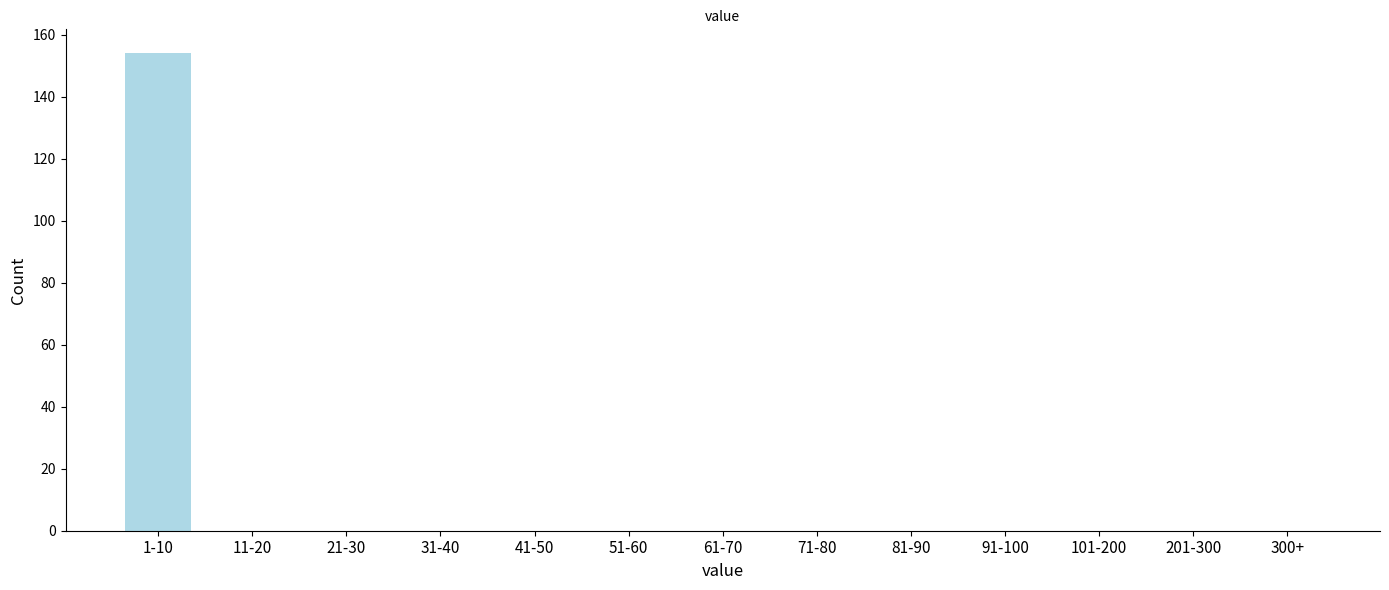

Reading right to left, list all the values displayed in this chart.

300+=0	201-300=0	101-200=0	91-100=0	81-90=0	71-80=0	61-70=0	51-60=0	41-50=0	31-40=0	21-30=0	11-20=0	1-10=154